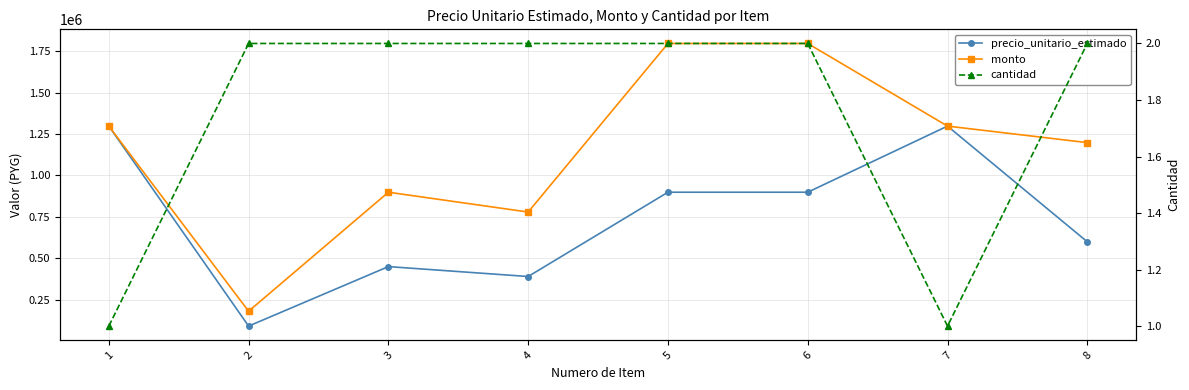

Is it true that monto equals 121467 at 2?

False